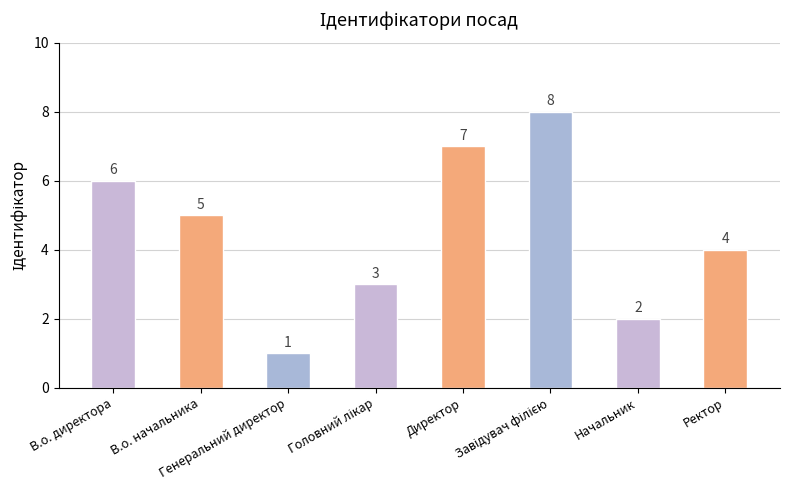

Are the bars horizontal?

No